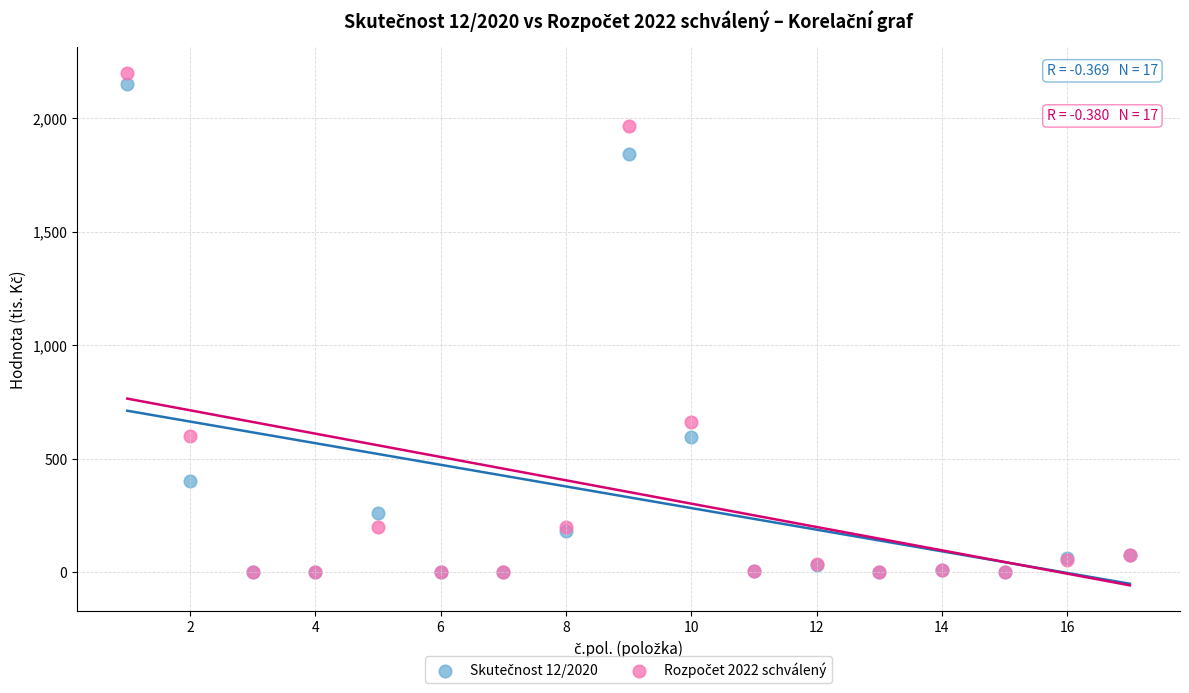

Across all series, what Y value is closest to 1100?

664